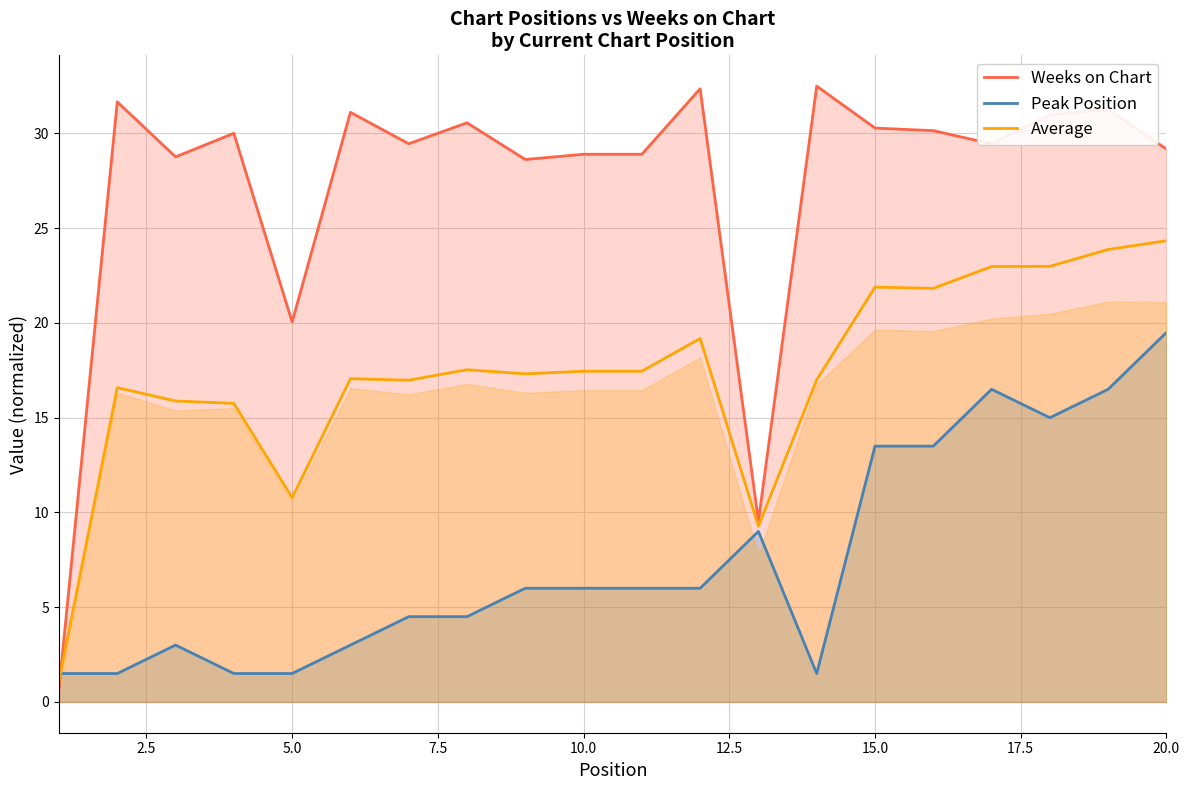

Rank the series by their average value, from lowest to highest.

Peak Position, Average, Weeks on Chart